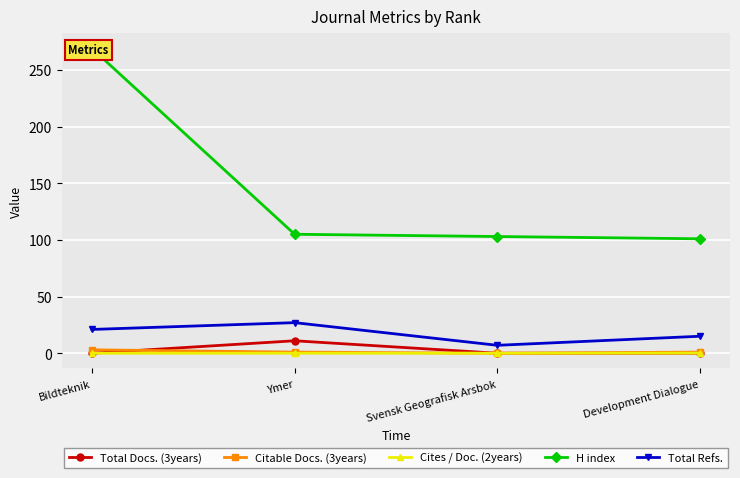

What is the label of the 2nd point from the right?

Svensk Geografisk Arsbok